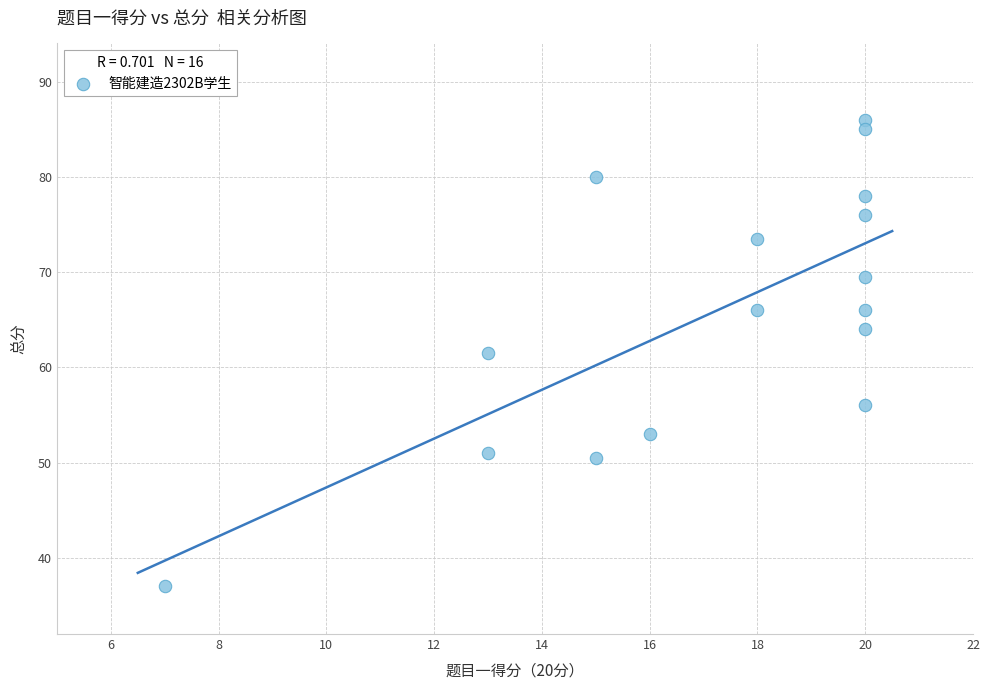

What is the range of X values (max minus min)?

13.0